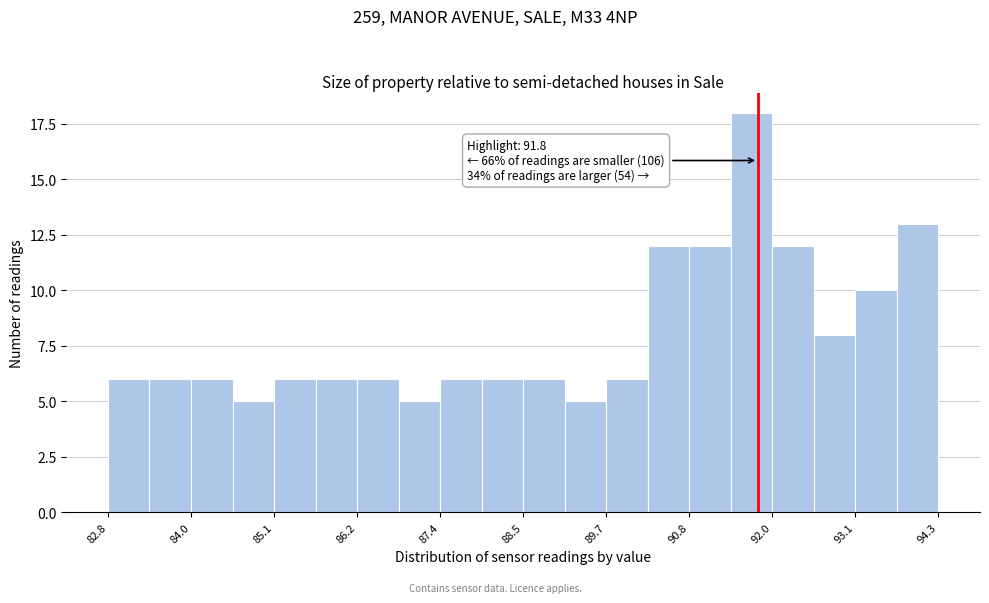

Around what value on the x-axis is the tallest bar? Give the approximate position of its centre, as read against the axis.

91.8